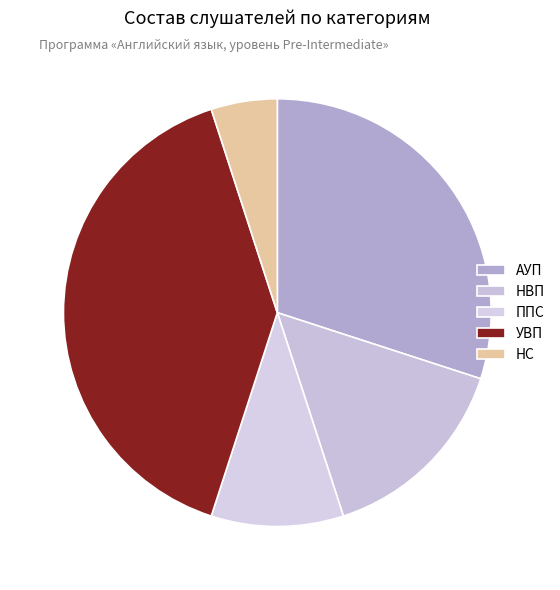

Which slice is the smallest?

НС